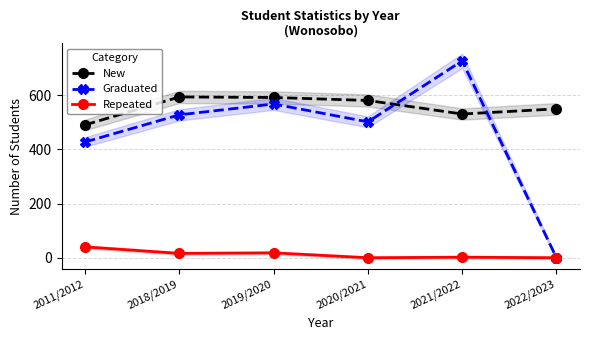

At how many categories does at least one series exceed 64?

6